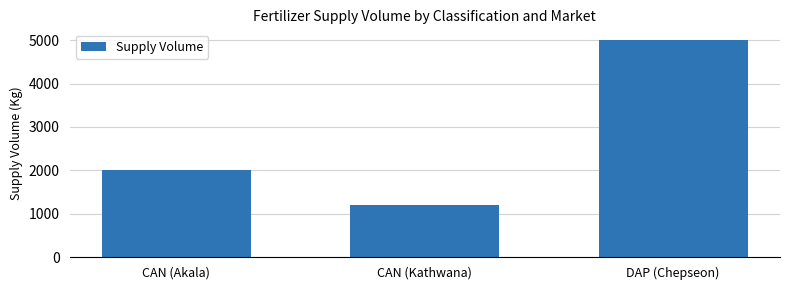

What is the change in value from CAN (Akala) to DAP (Chepseon)?

+3000